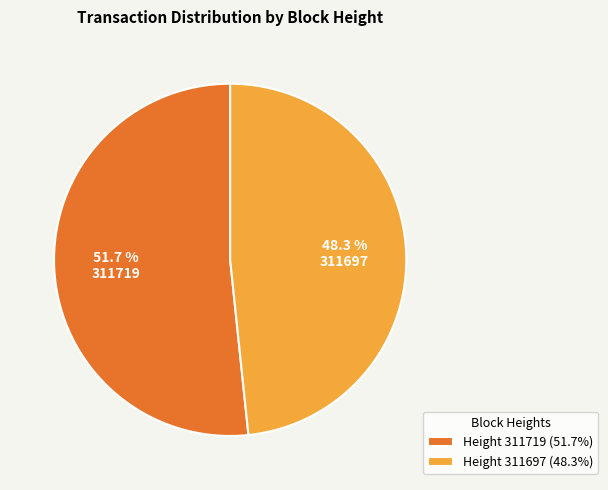

Is 311719 the majority of the pie?

Yes